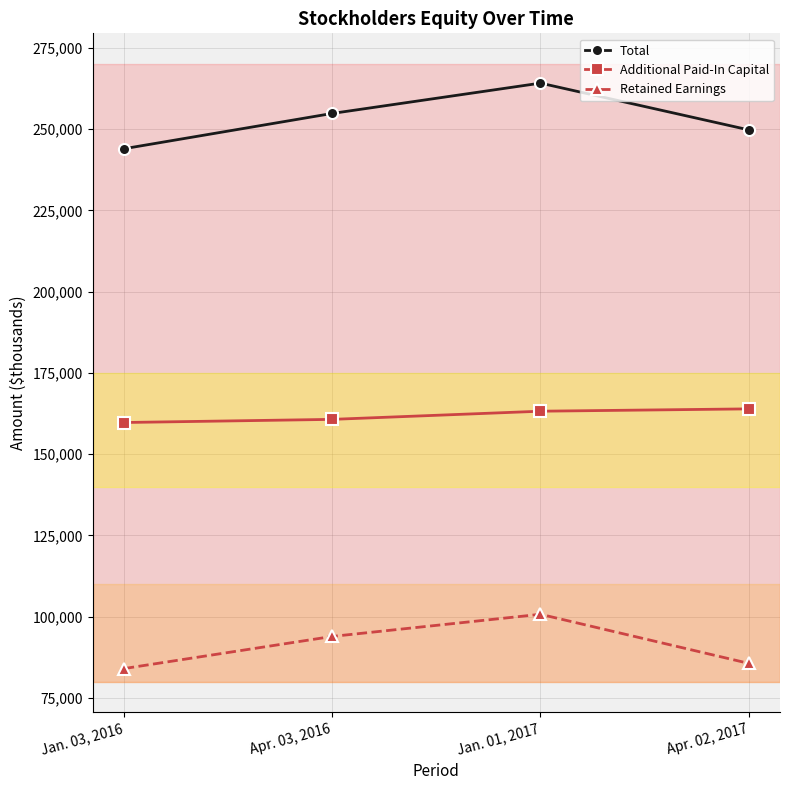

True or false: Additional Paid-In Capital and Total intersect in this chart.

False